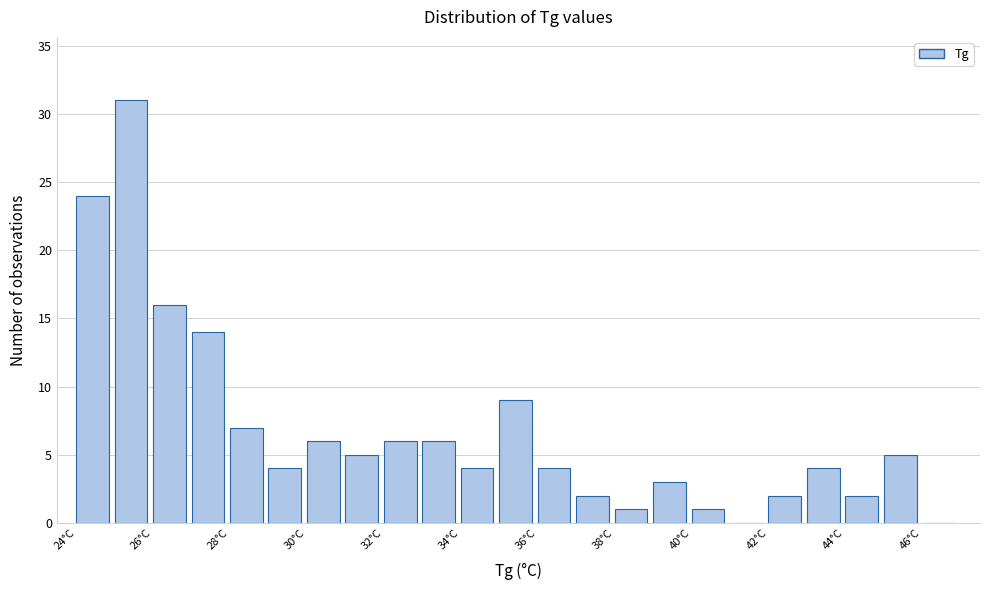

Which range on the x-axis has the tallest bar?

25 to 26